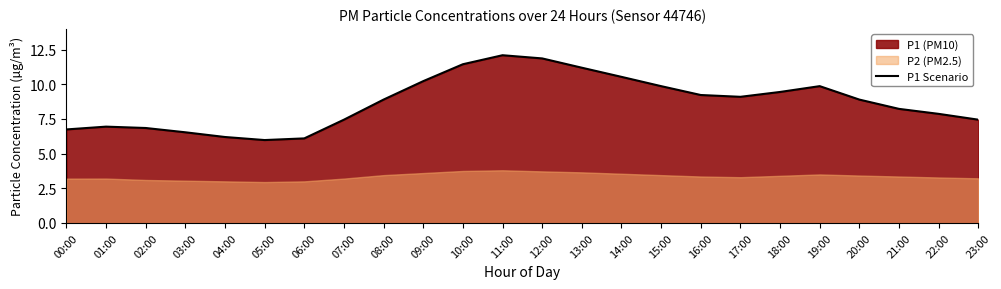

True or false: the data shows 4.7 at 15:00.

False